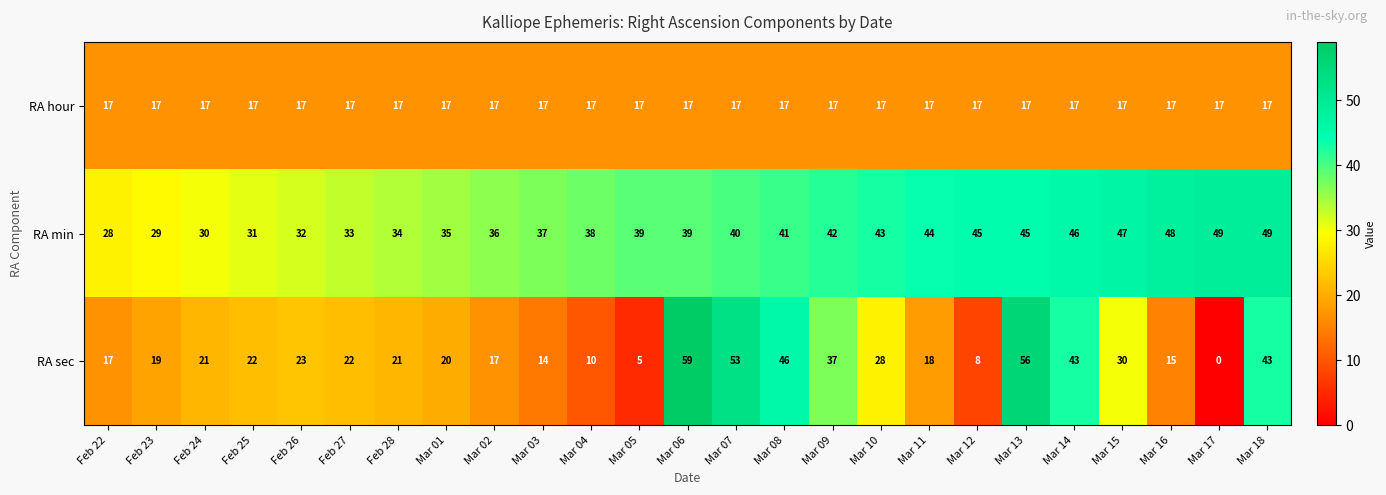

What is the total value across all series at Mar 12?

70